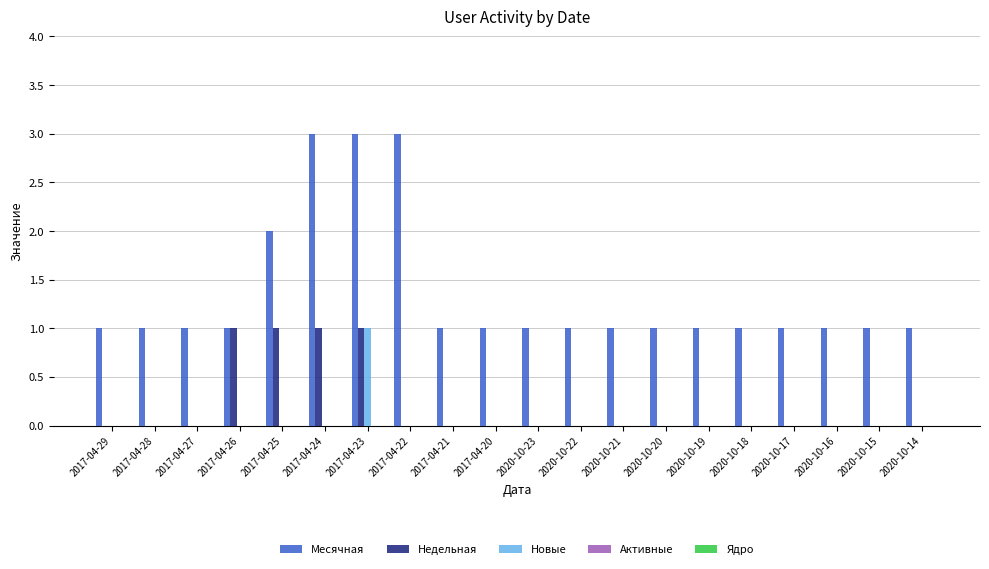

Is it true that Новые equals 0 at 2020-10-15?

True